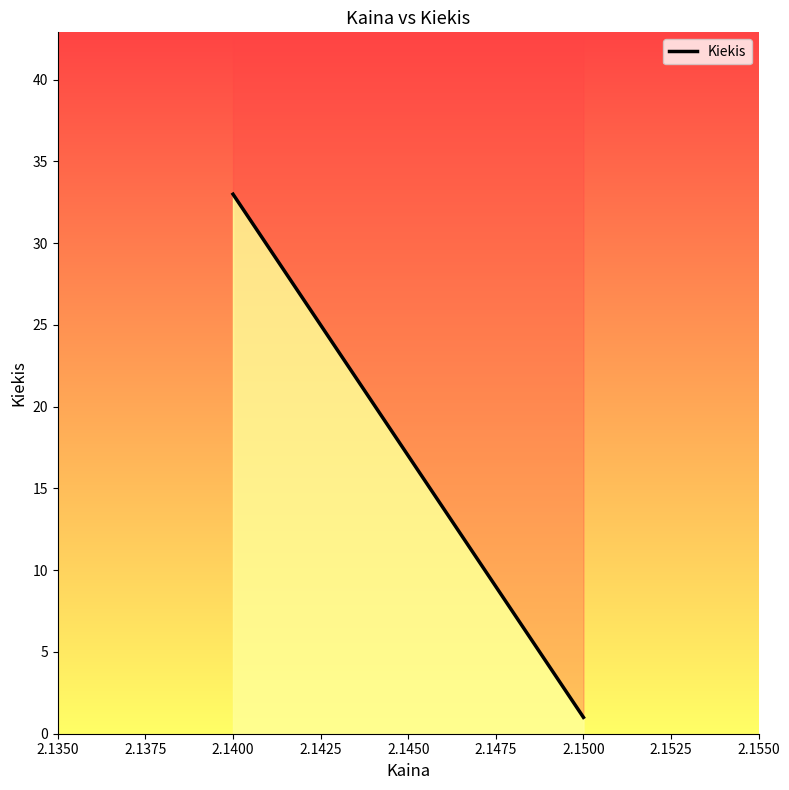

How many lines are shown in the chart?

1